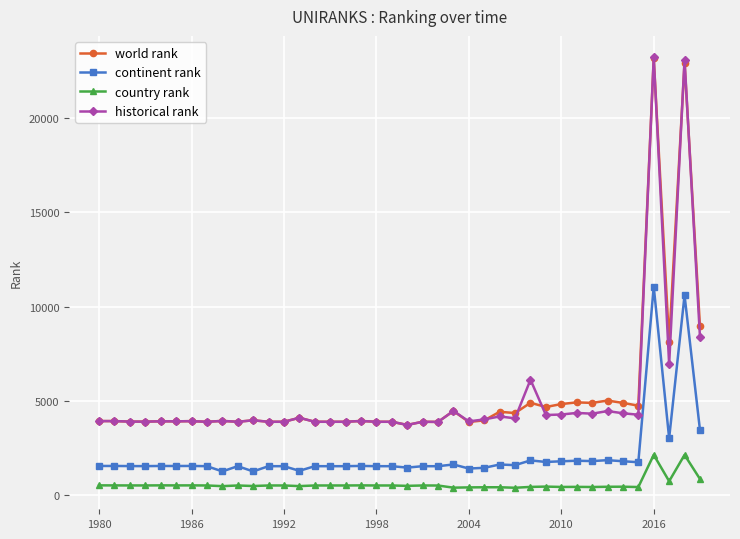

What is the value of the world rank point at the 18th from the left?

3944.0